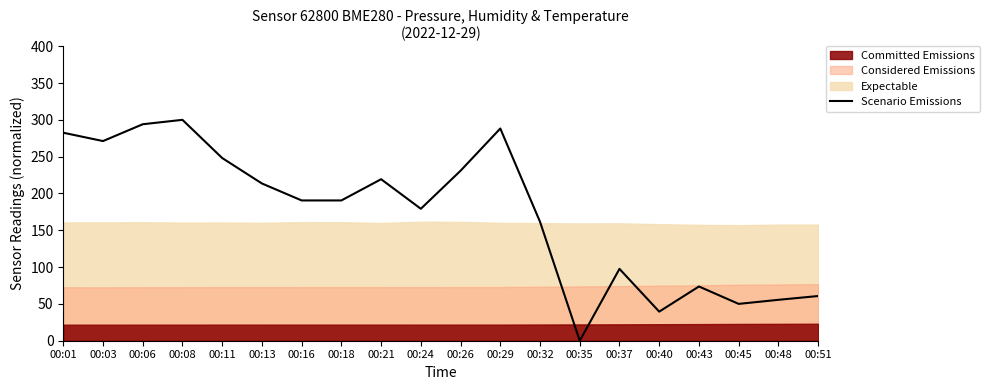

What is the maximum value shown in the chart?

300.0